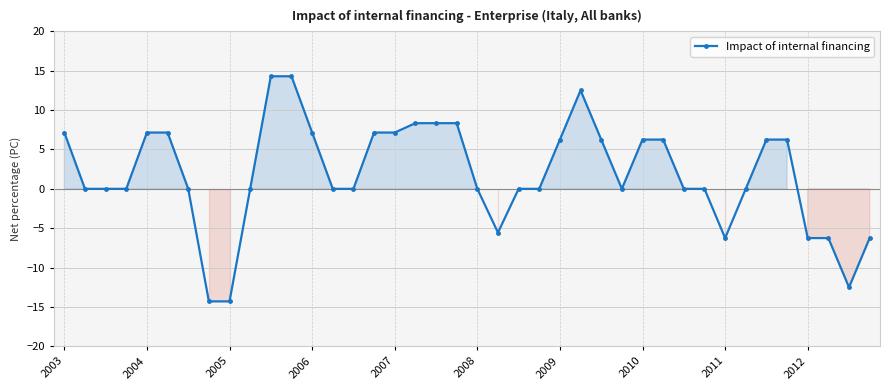

What is the minimum value shown in the chart?

-14.3